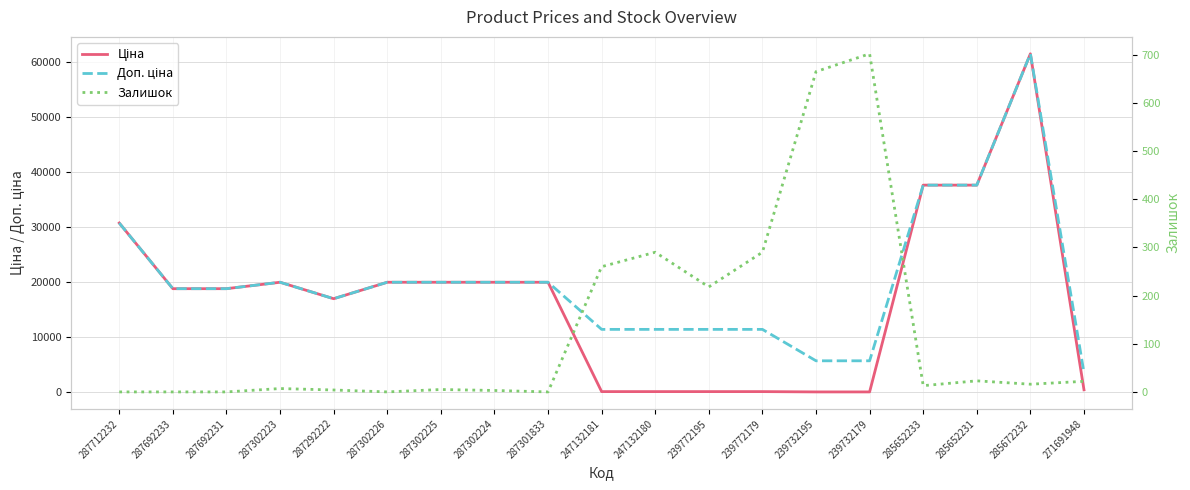

At which label does Залишок reach its minimum?

287712232